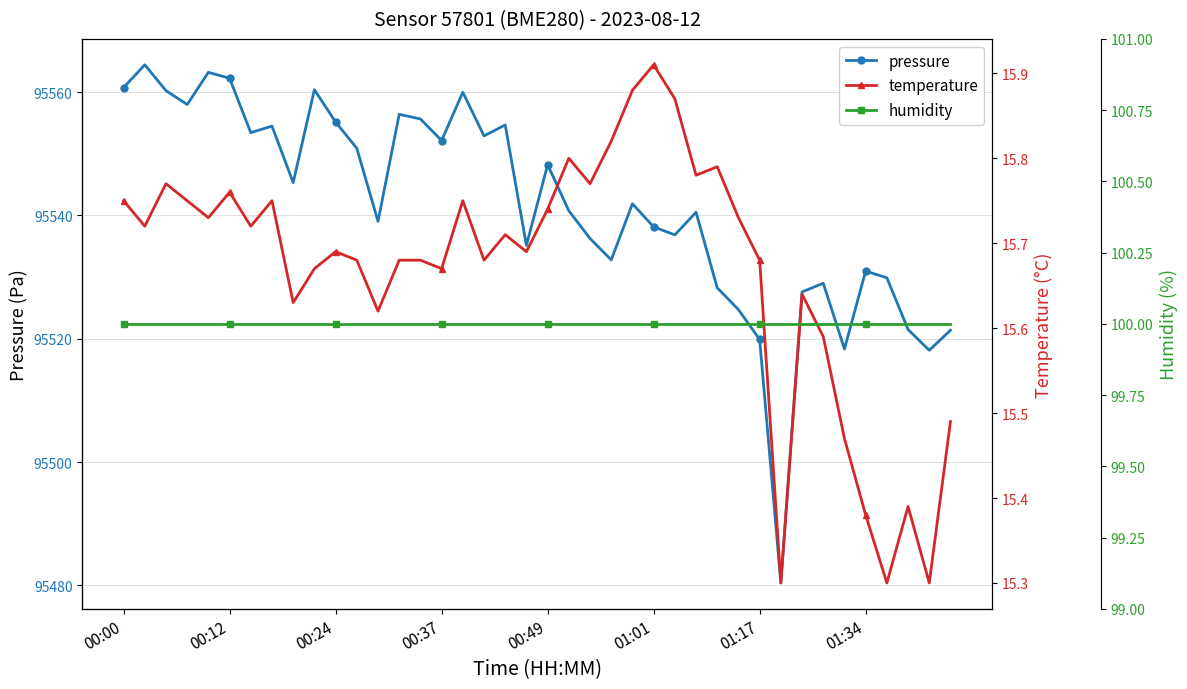

At 00:00, list the series in order from smallest to largest.

temperature, humidity, pressure